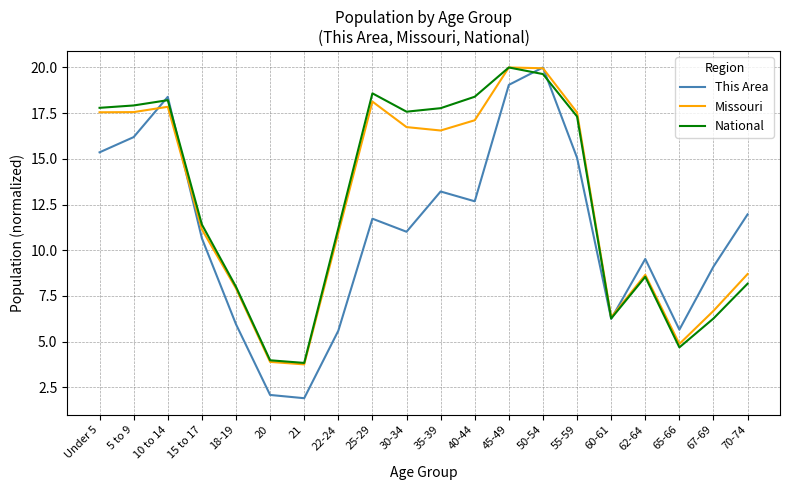

What is the smallest value displayed?

1.9